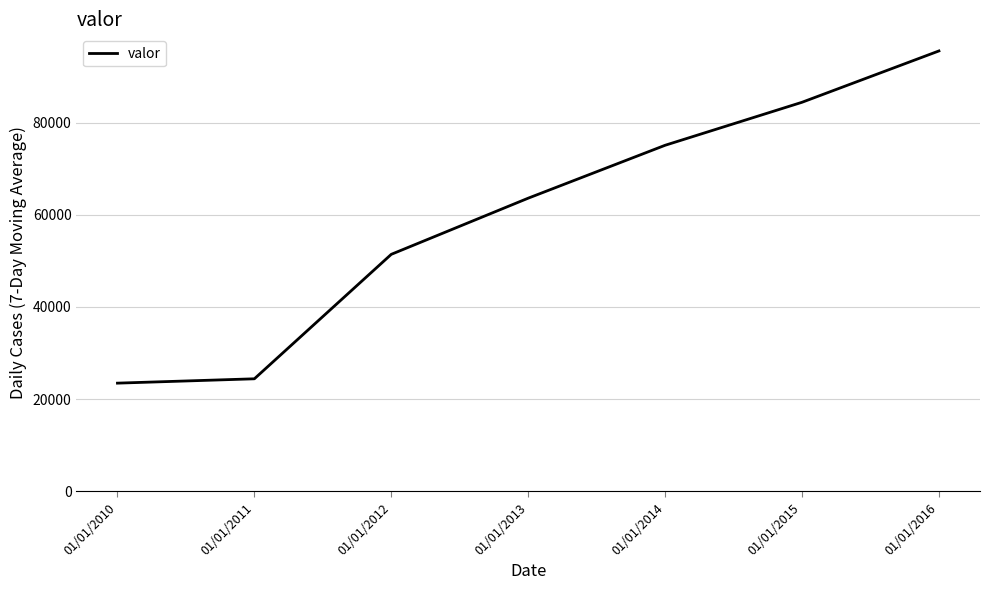

What is the difference between the maximum and second lowest values?

71117